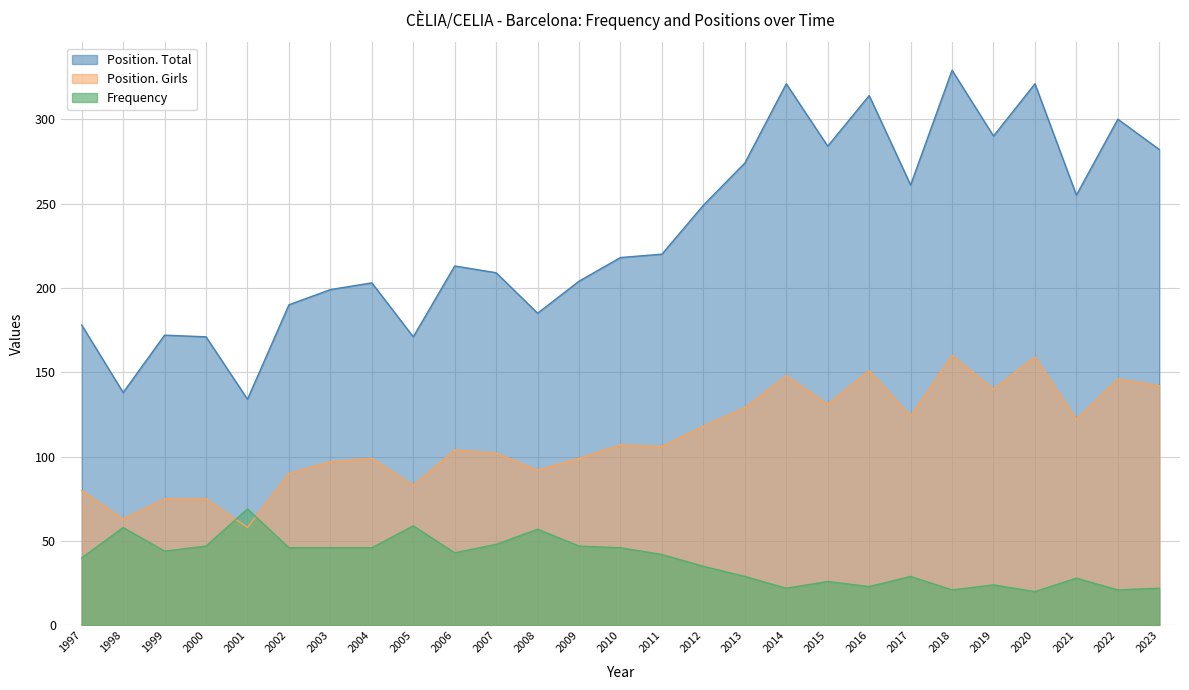

What value does the Position. Girls series have at 2006?

104